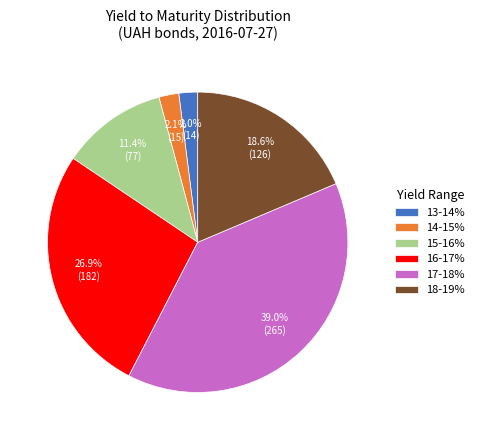

Is there a majority slice in this chart?

No